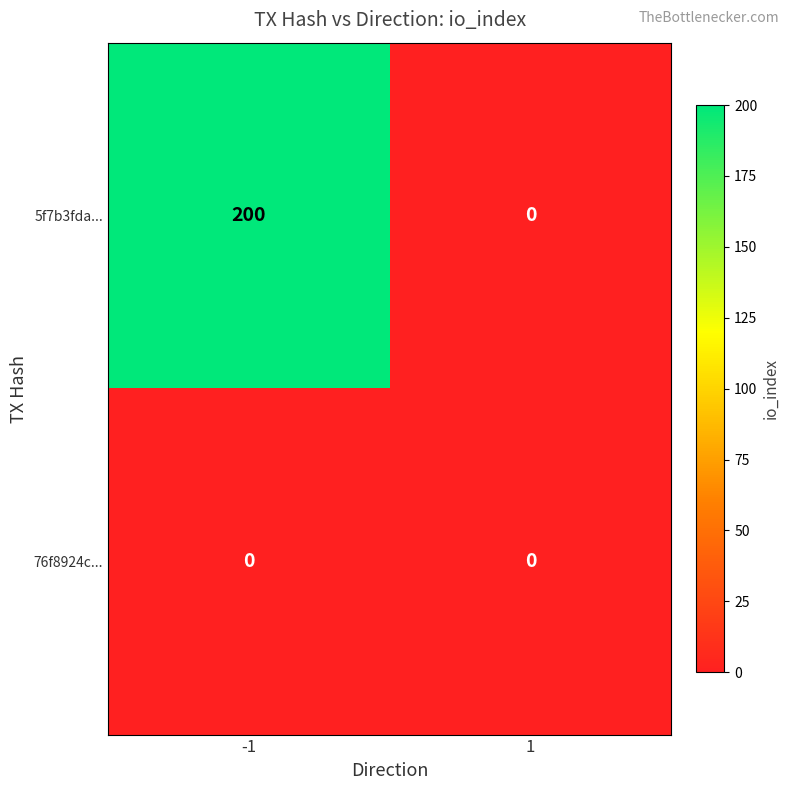

What is the maximum value shown in the chart?

200